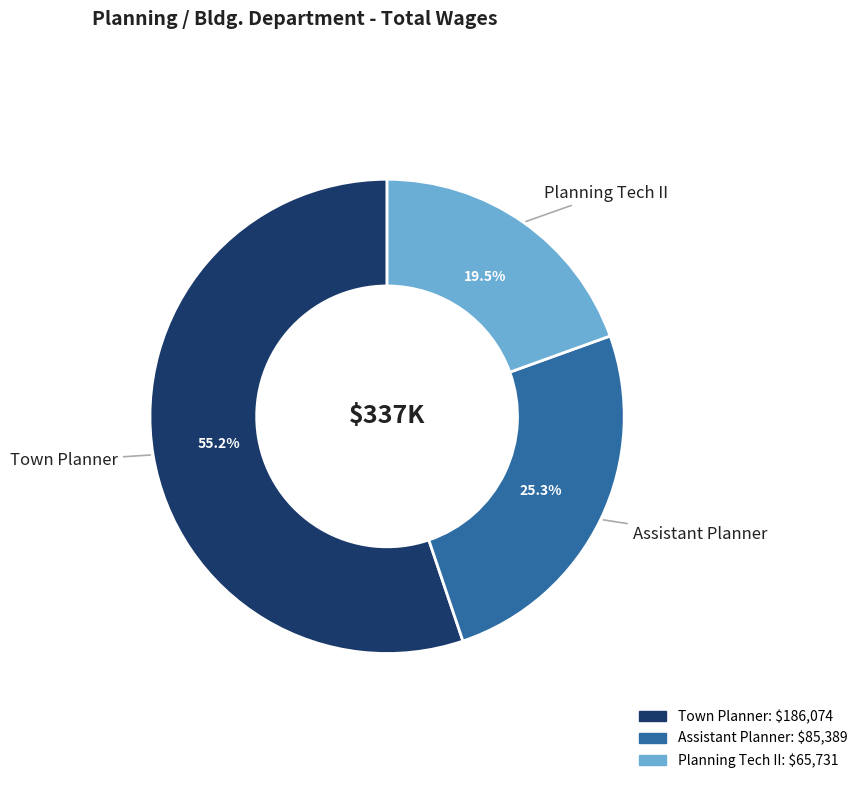

Which slice represents more than half of the pie?

Town Planner